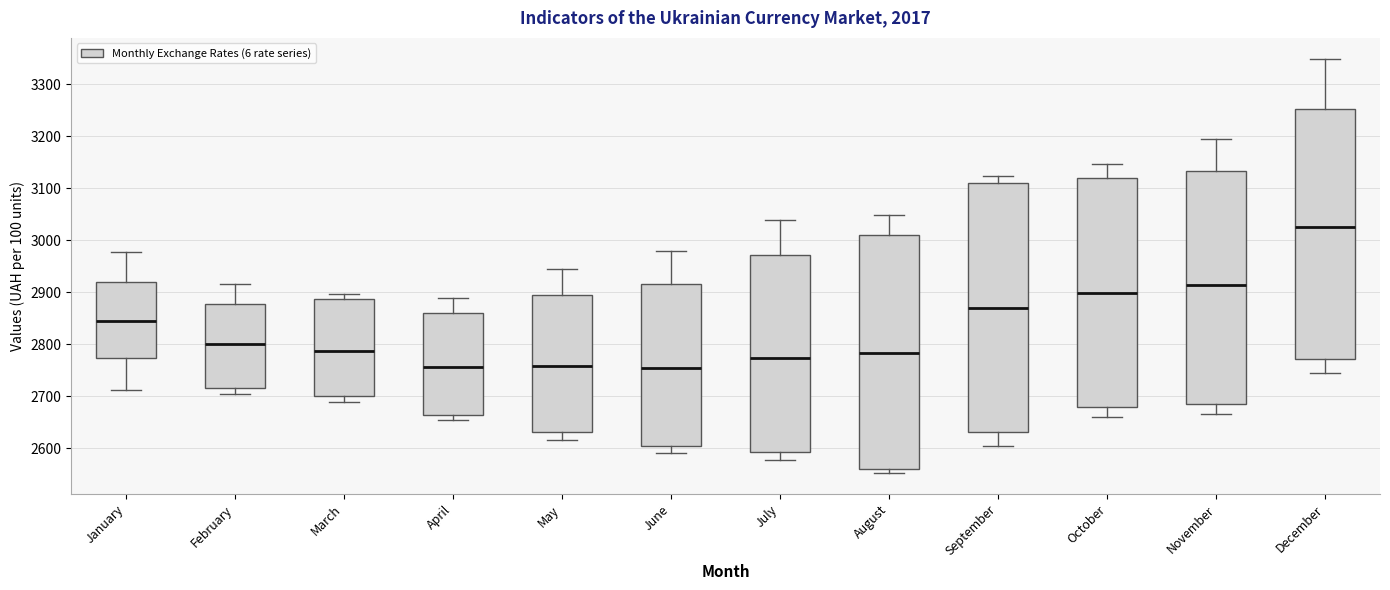

Reading left to right, transcribe this box plot: for each box, give where its median line is, the range the box spans, and where its two whiskers end, as read against the y-axis. The values are not printed on the chart, so give them approximately, as read against the axis.

January: median 2850, box 2770 to 2920, whiskers 2710 to 2980
February: median 2800, box 2720 to 2880, whiskers 2710 to 2920
March: median 2790, box 2700 to 2890, whiskers 2690 to 2900
April: median 2760, box 2660 to 2860, whiskers 2660 (just below the box's lower edge) to 2890
May: median 2760, box 2630 to 2890, whiskers 2620 to 2940
June: median 2750, box 2610 to 2920, whiskers 2590 to 2980
July: median 2770, box 2590 to 2970, whiskers 2580 to 3040
August: median 2780, box 2560 to 3010, whiskers 2550 to 3050
September: median 2870, box 2630 to 3110, whiskers 2610 to 3120
October: median 2900, box 2680 to 3120, whiskers 2660 to 3150
November: median 2910, box 2690 to 3130, whiskers 2670 to 3190
December: median 3030, box 2770 to 3250, whiskers 2740 to 3350